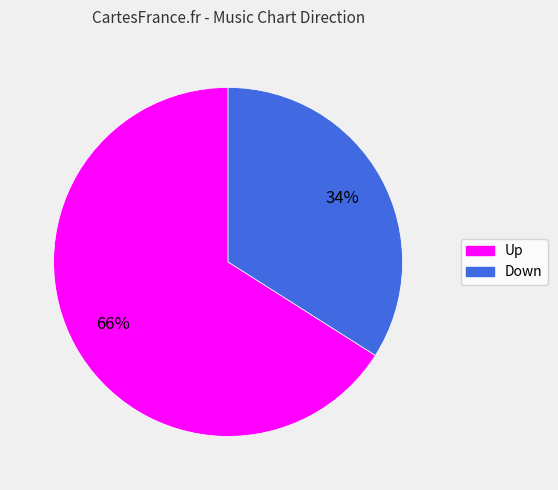

To the nearest percent, what is the difference between the largest and smallest slice percentages?

32%